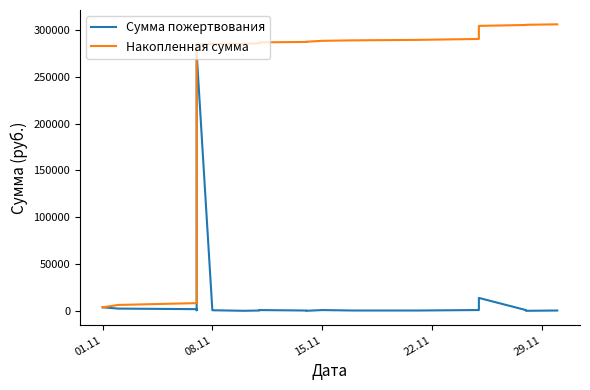

Does the chart display data point markers on the line(s)?

No